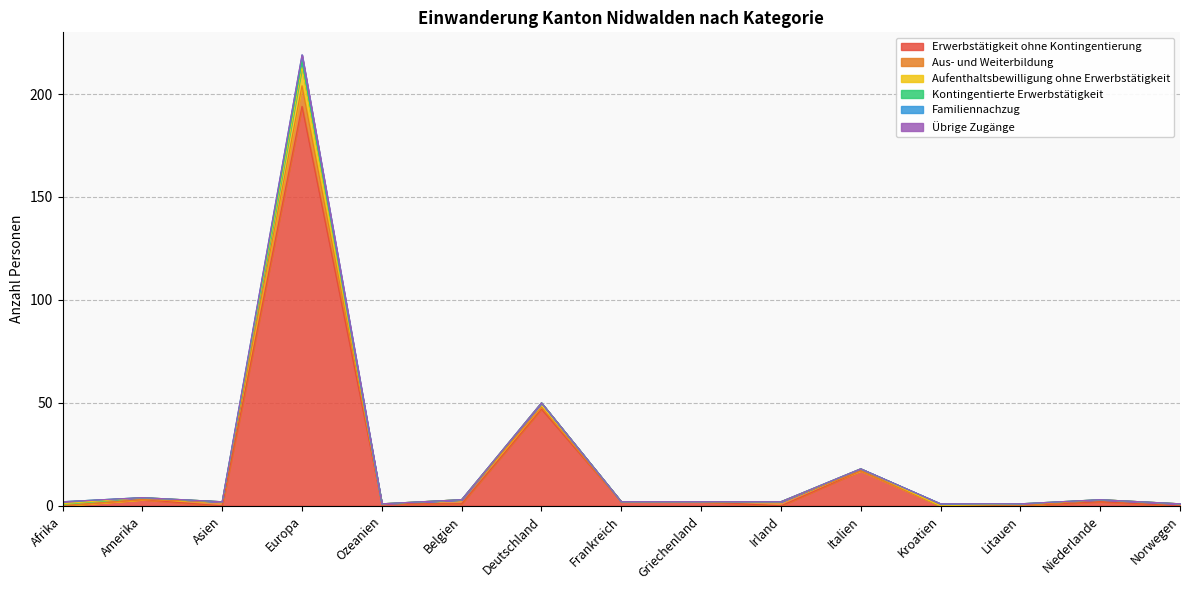

How many intersections are there between Erwerbstätigkeit ohne Kontingentierung and Kontingentierte Erwerbstätigkeit?

2